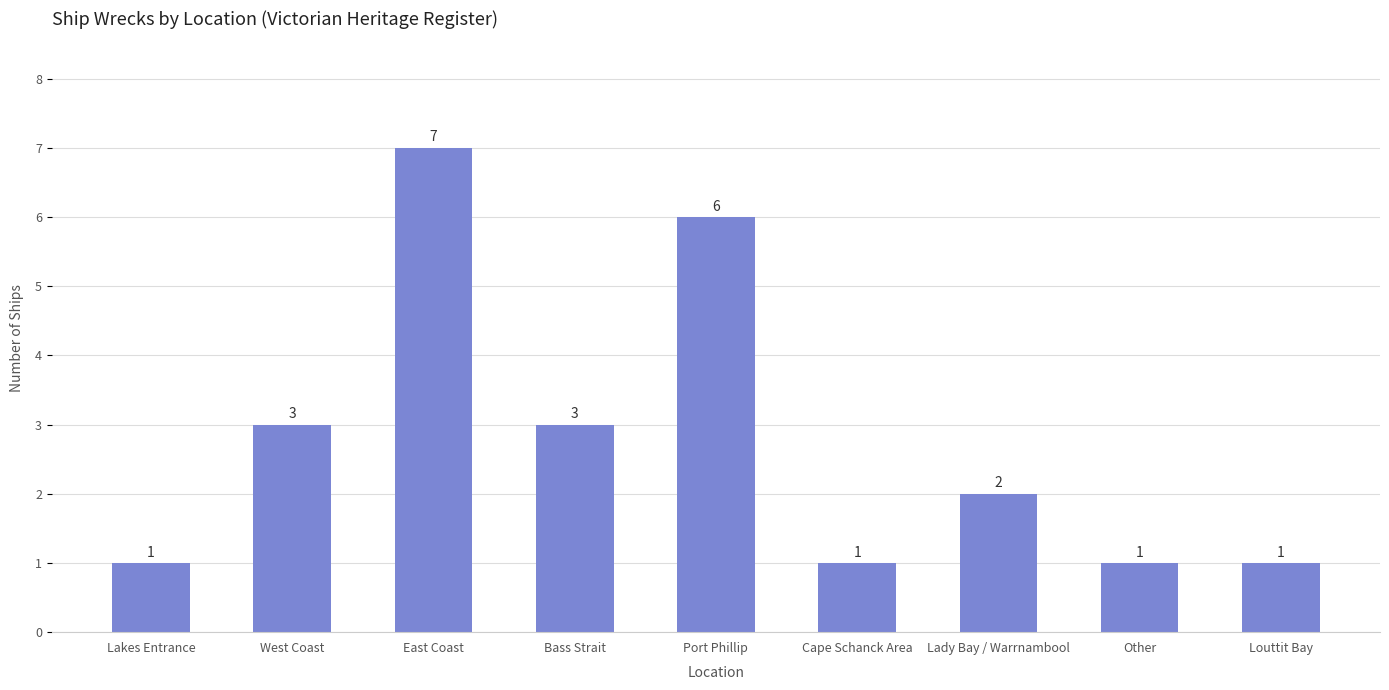

What is the difference between the second highest and minimum values?

5